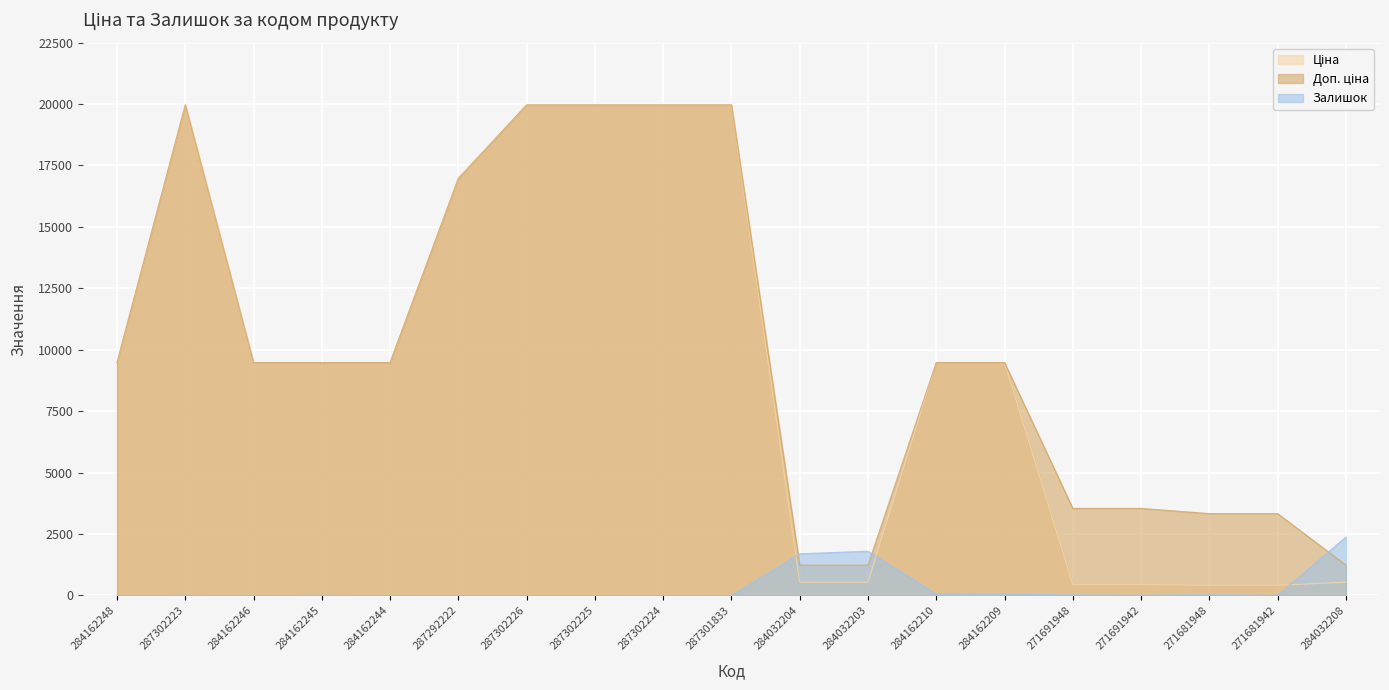

How many interior local peaks does the Доп. ціна series have?

1